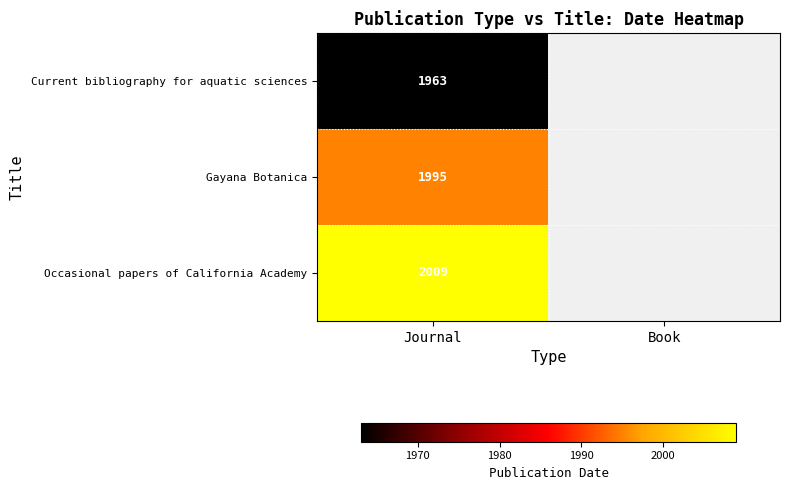

True or false: Gayana Botanica has a value of 1995 at Journal.

True